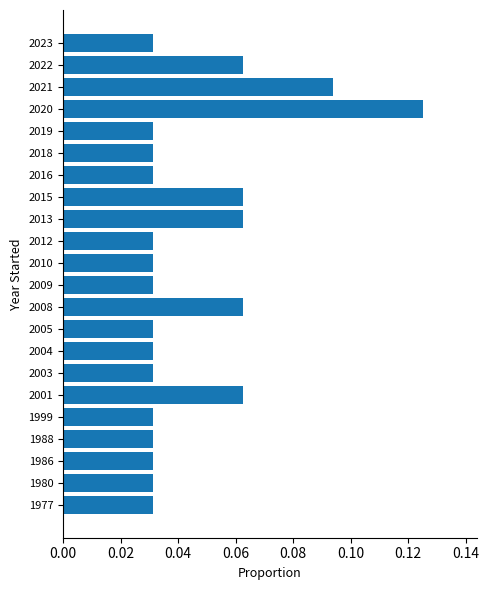

Which has a higher value, 2020 or 2003?

2020